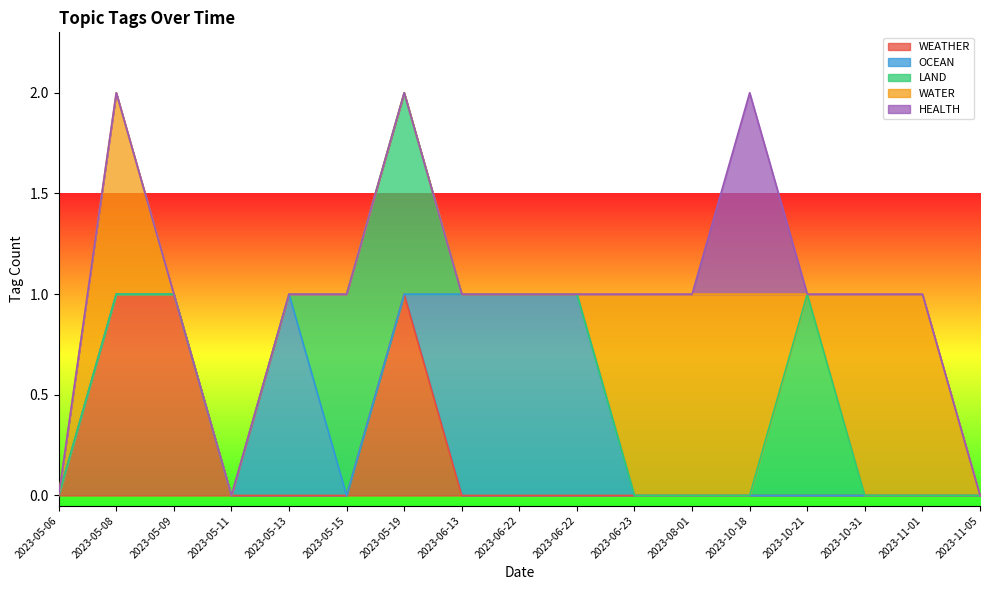

Is it true that OCEAN equals 1 at 2023-05-13?

True